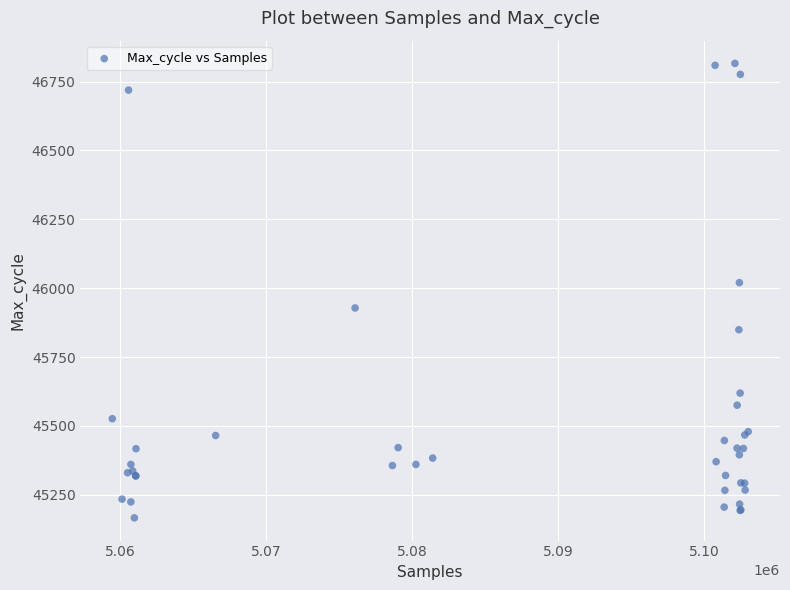

What Y value in the scatter plot is closest to 45991?

46020